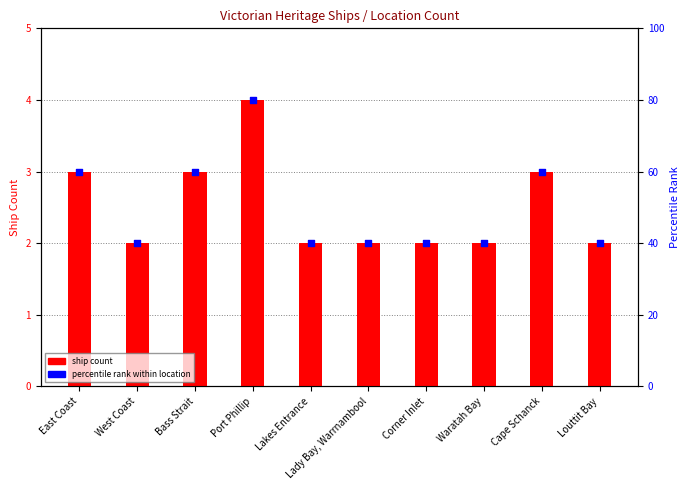

Is the value of ship count at East Coast greater than the value of percentile rank within location at Lady Bay, Warrnambool?

No